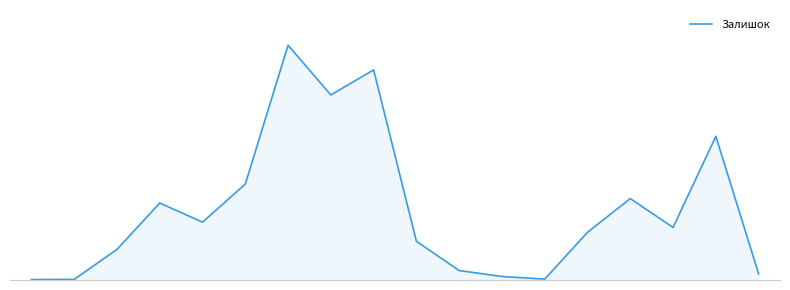

Does the chart have visible grid lines?

No